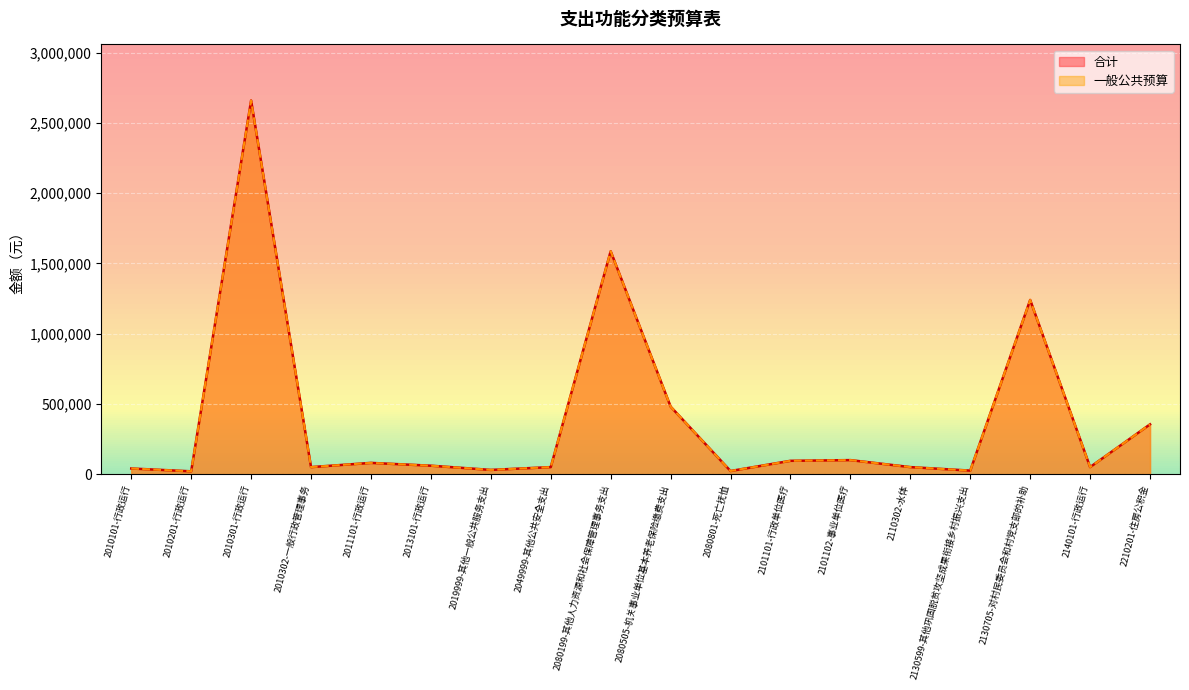

At which category does the chart reach its minimum across all series?

2010201-行政运行